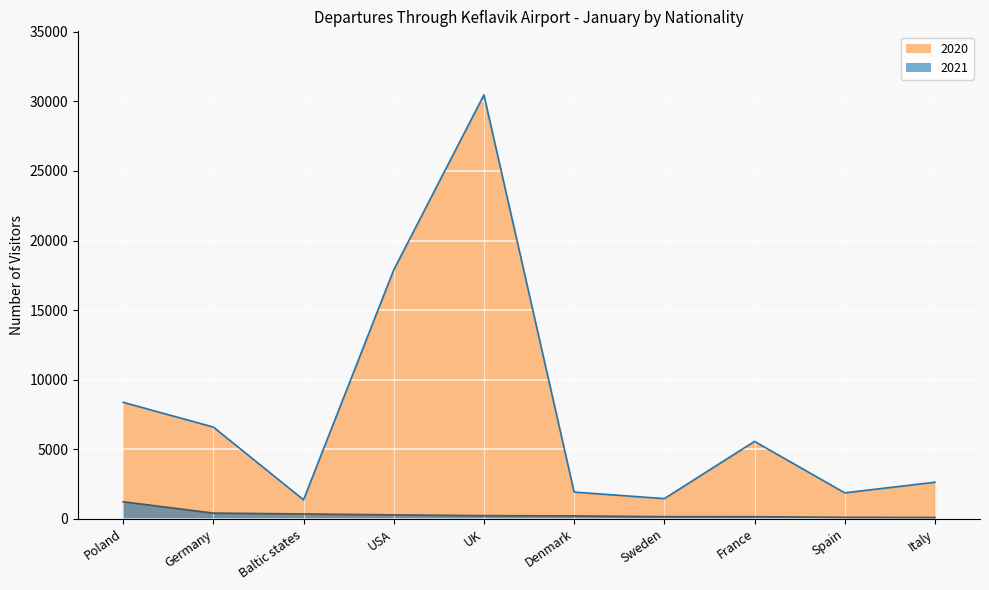

Reading left to right, what are all the values shown in this chart?

2020_line: Poland=8372	Germany=6593	Baltic states=1362	USA=17887	UK=30466	Denmark=1920	Sweden=1447	France=5562	Spain=1864	Italy=2626
2021_line: Poland=1223	Germany=406	Baltic states=346	USA=279	UK=224	Denmark=206	Sweden=150	France=147	Spain=102	Italy=91